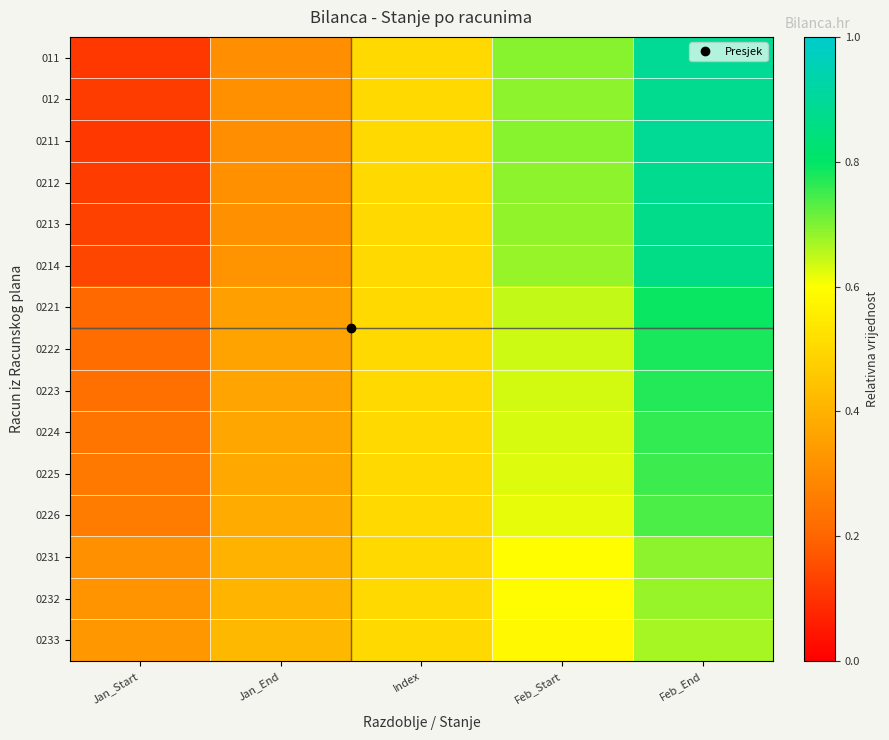

Reading left to right, list all the values displayed in this chart.

011: Jan_Start=0.1	Jan_End=0.3	Index=0.5	Feb_Start=0.7	Feb_End=0.9
012: Jan_Start=0.1	Jan_End=0.3	Index=0.5	Feb_Start=0.7	Feb_End=0.9
0211: Jan_Start=0.1	Jan_End=0.3	Index=0.5	Feb_Start=0.7	Feb_End=0.9
0212: Jan_Start=0.1	Jan_End=0.3	Index=0.5	Feb_Start=0.7	Feb_End=0.9
0213: Jan_Start=0.1	Jan_End=0.3	Index=0.5	Feb_Start=0.7	Feb_End=0.9
0214: Jan_Start=0.1	Jan_End=0.3	Index=0.5	Feb_Start=0.7	Feb_End=0.9
0221: Jan_Start=0.2	Jan_End=0.4	Index=0.5	Feb_Start=0.6	Feb_End=0.8
0222: Jan_Start=0.2	Jan_End=0.4	Index=0.5	Feb_Start=0.6	Feb_End=0.8
0223: Jan_Start=0.2	Jan_End=0.4	Index=0.5	Feb_Start=0.6	Feb_End=0.8
0224: Jan_Start=0.2	Jan_End=0.4	Index=0.5	Feb_Start=0.6	Feb_End=0.8
0225: Jan_Start=0.2	Jan_End=0.4	Index=0.5	Feb_Start=0.6	Feb_End=0.8
0226: Jan_Start=0.3	Jan_End=0.4	Index=0.5	Feb_Start=0.6	Feb_End=0.7
0231: Jan_Start=0.3	Jan_End=0.4	Index=0.5	Feb_Start=0.6	Feb_End=0.7
0232: Jan_Start=0.3	Jan_End=0.4	Index=0.5	Feb_Start=0.6	Feb_End=0.7
0233: Jan_Start=0.3	Jan_End=0.4	Index=0.5	Feb_Start=0.6	Feb_End=0.7